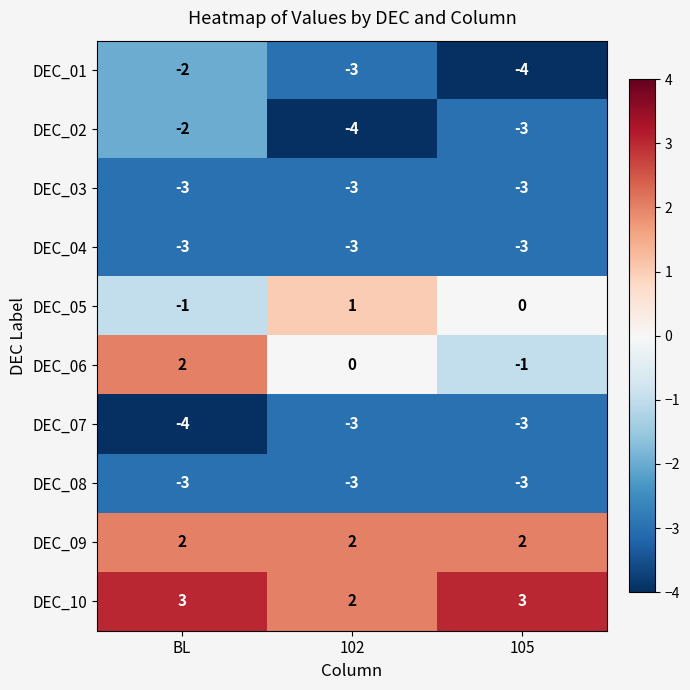

Which series has the largest total across all categories?

DEC_10